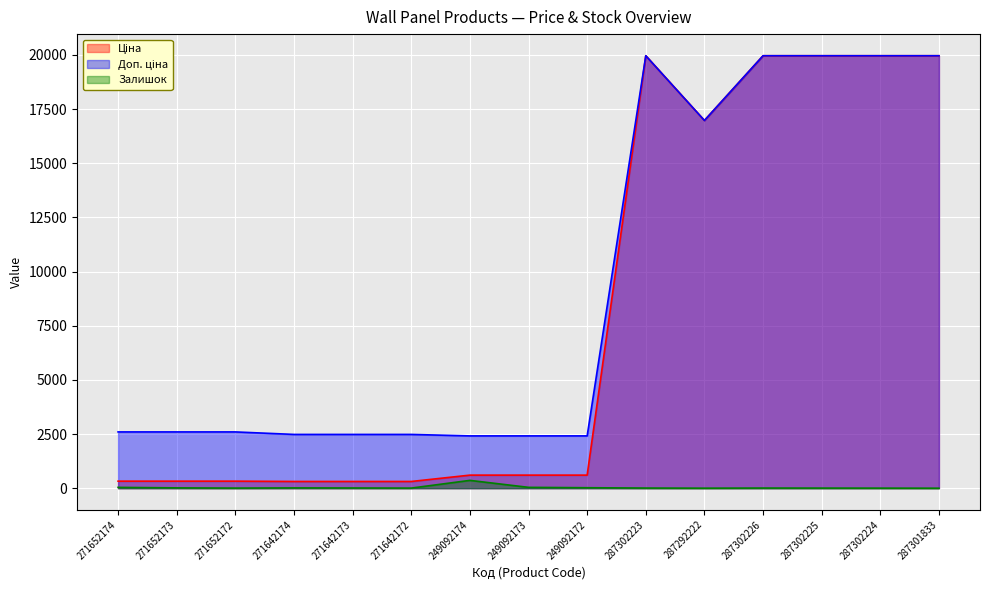

Is it true that Доп. ціна equals 19964.2 at 287302225?

True